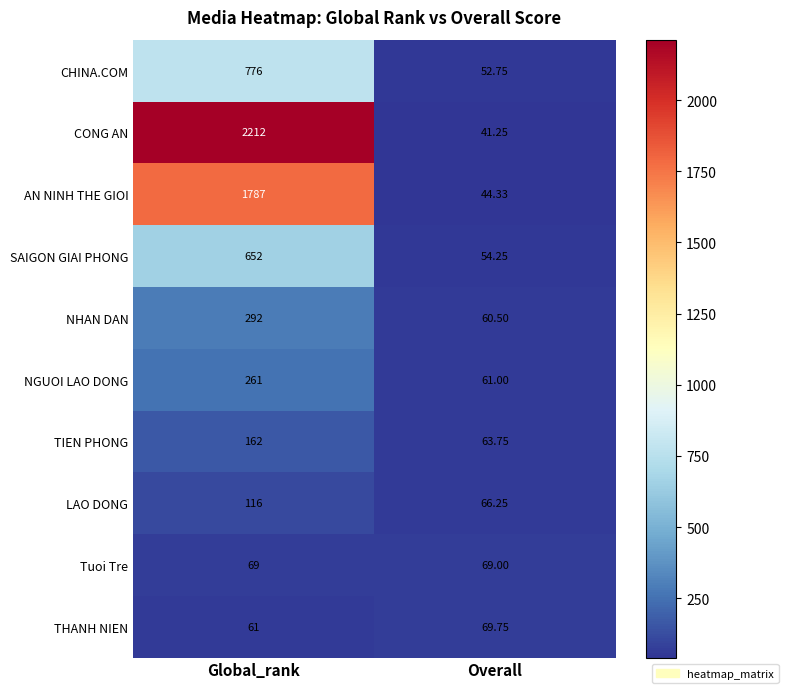

Between Global_rank and Overall, which series saw the biggest shift?

CONG AN